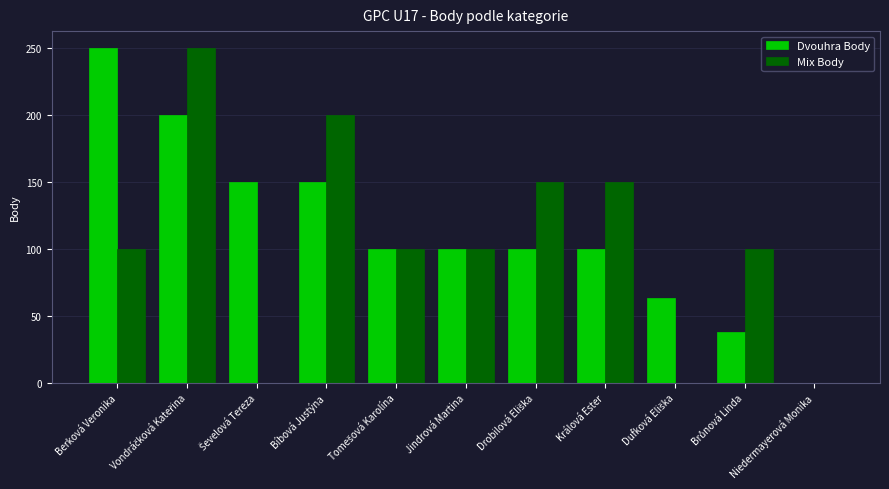

How many categories are shown in the chart?

11